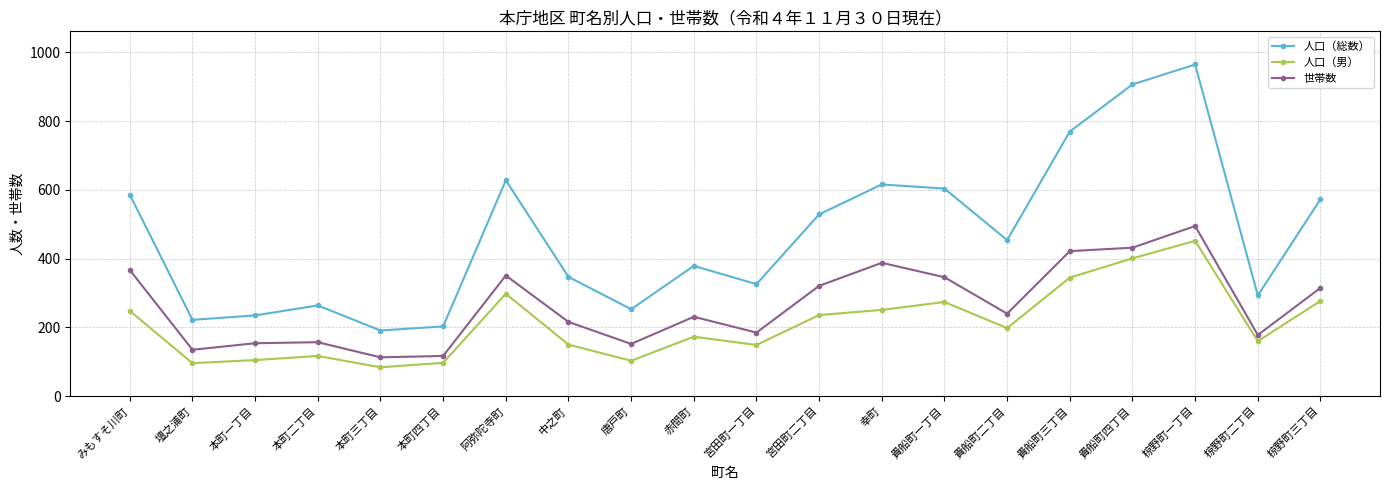

Is it true that 人口（男） equals 346 at 宮田町二丁目?

False